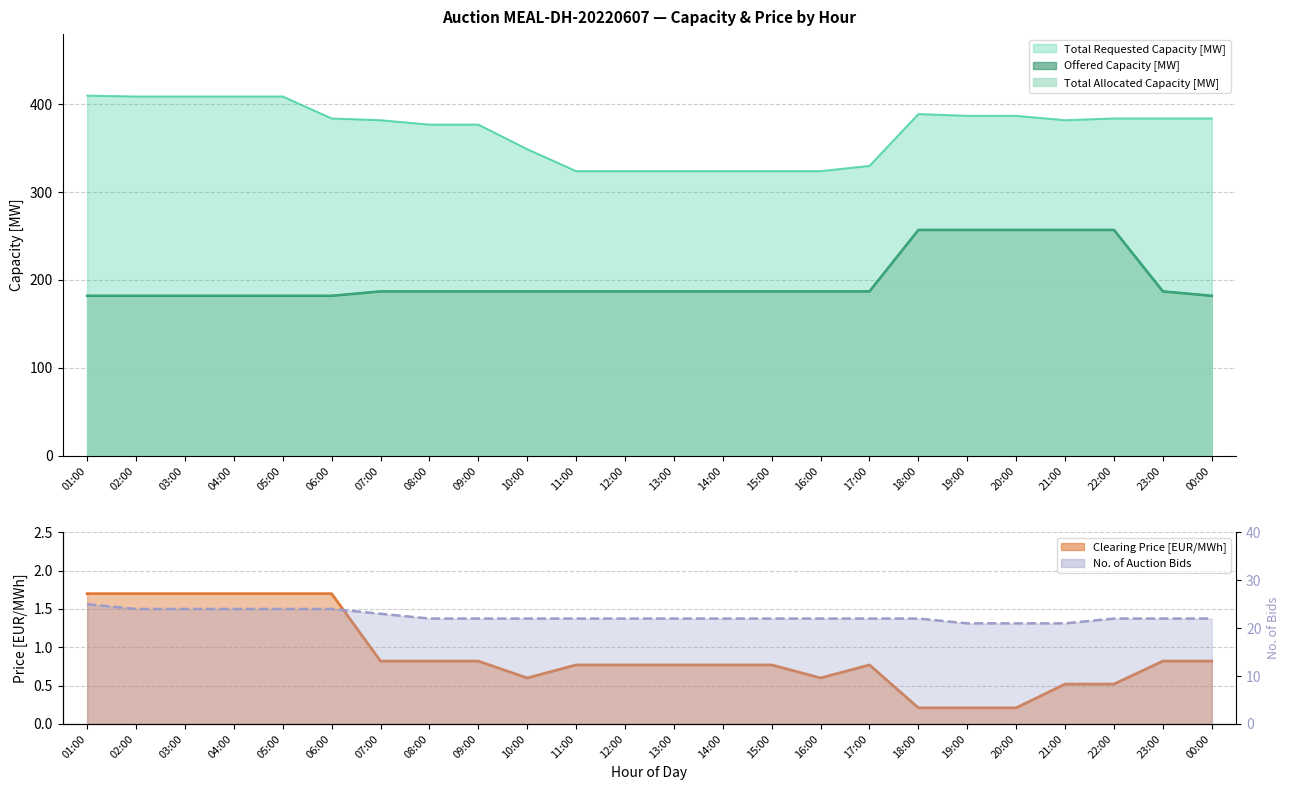

The Offered Capacity [MW] series shows 187 at 23:00. True or false?

True